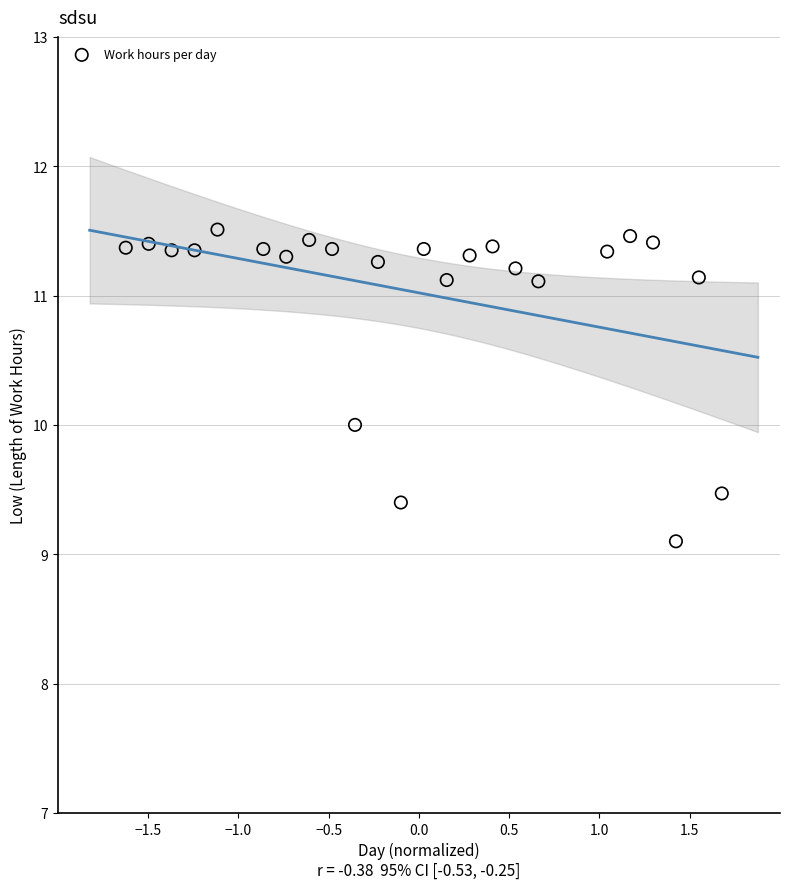

What is the range of Y values (max minus min)?

2.4